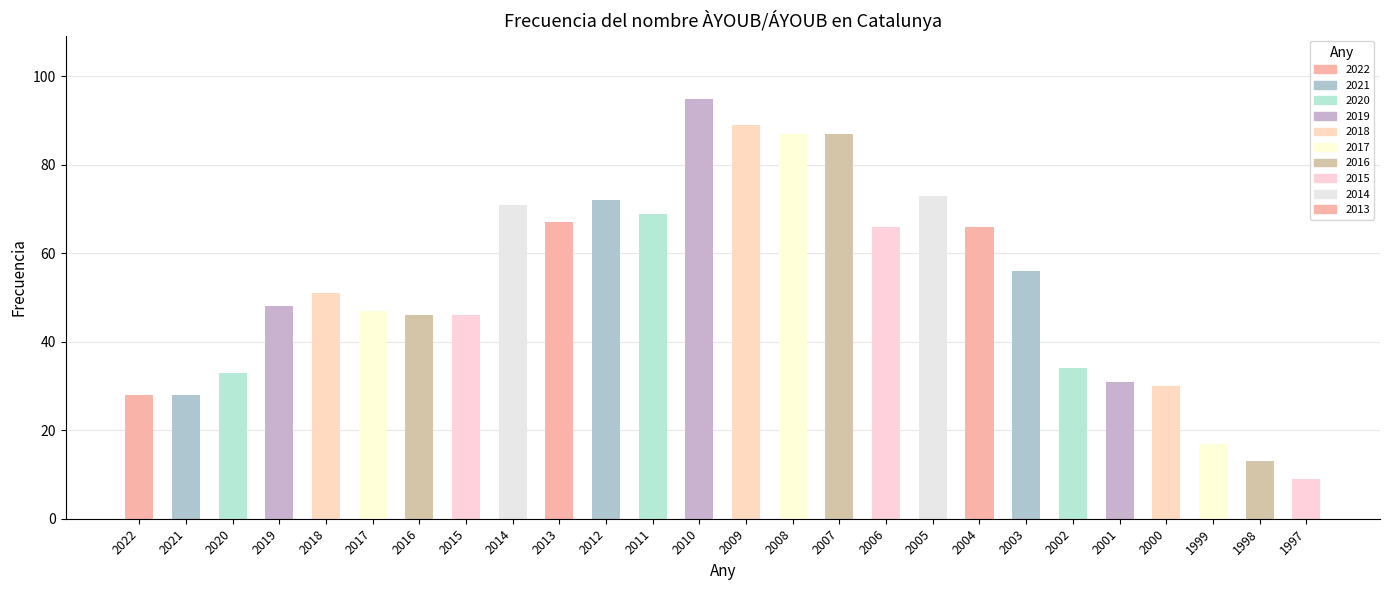

Which has a higher value, 2010 or 2013?

2010